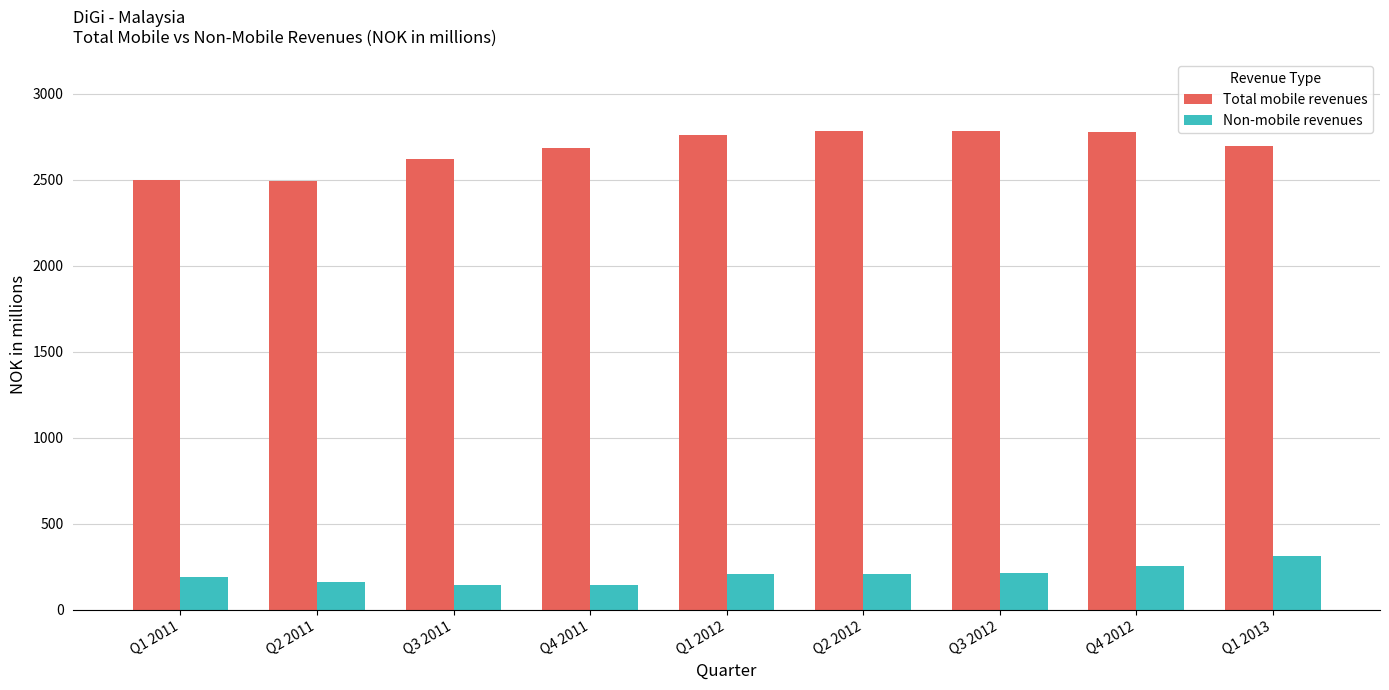

How many groups of bars are there?

9